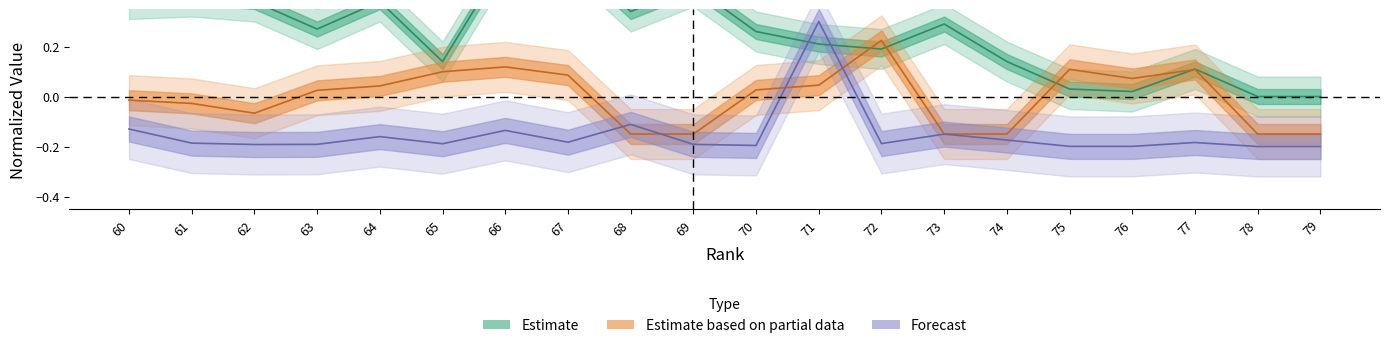

What is the difference between the highest and lowest values at 71?

0.3